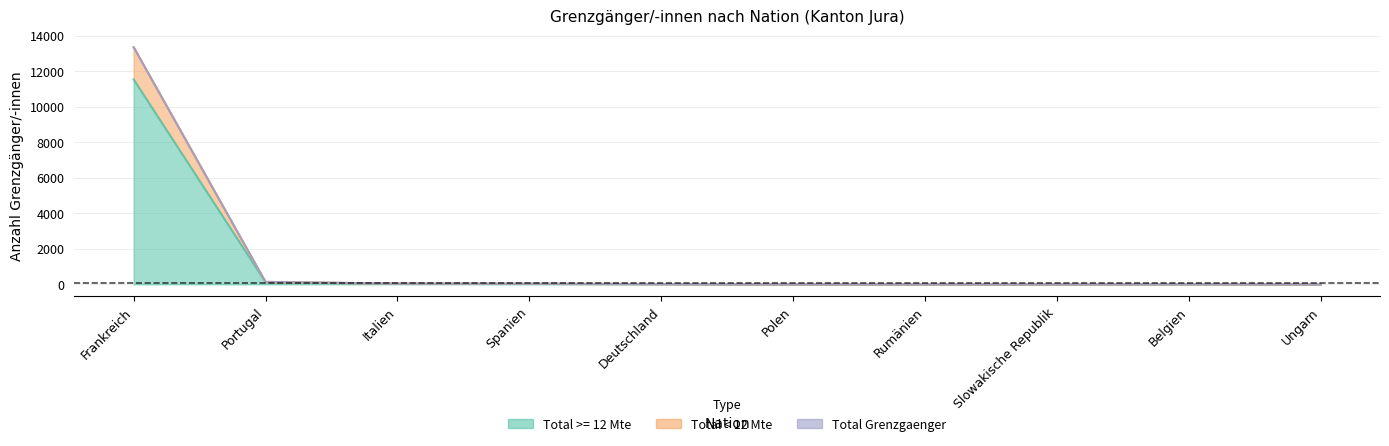

What is the label of the 4th point from the right?

Rumänien